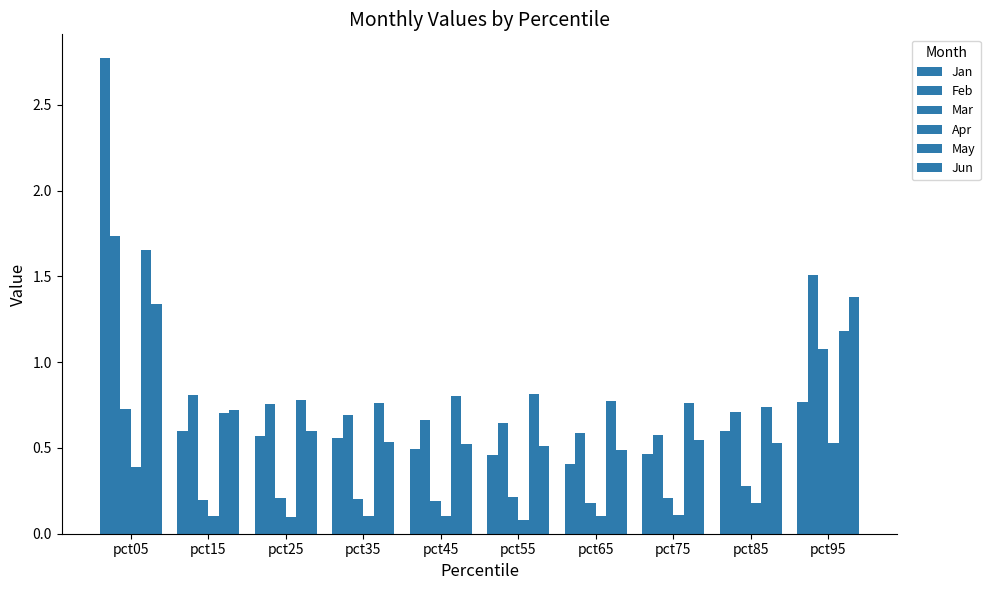

Between pct15 and pct55, which series saw the biggest shift?

Jun